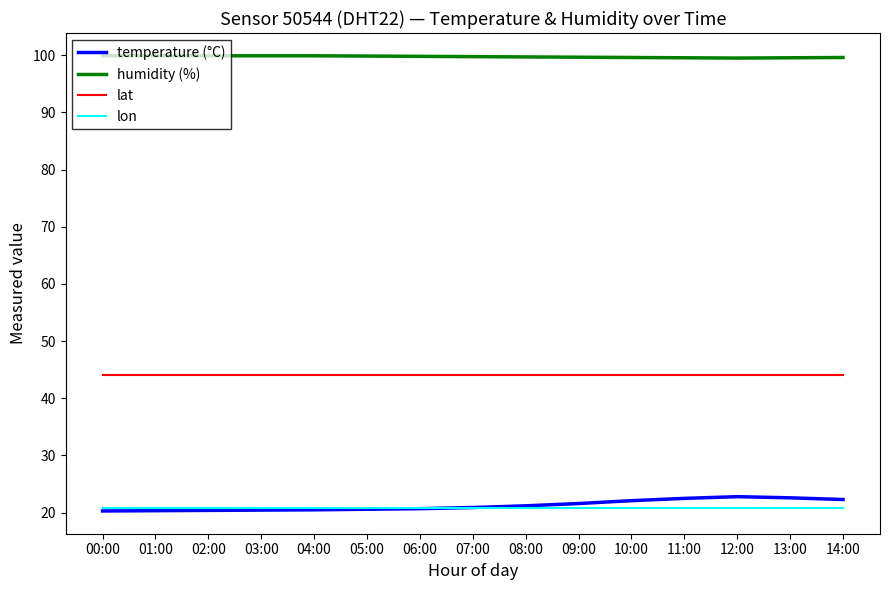

What position from the right is 12:00?

3